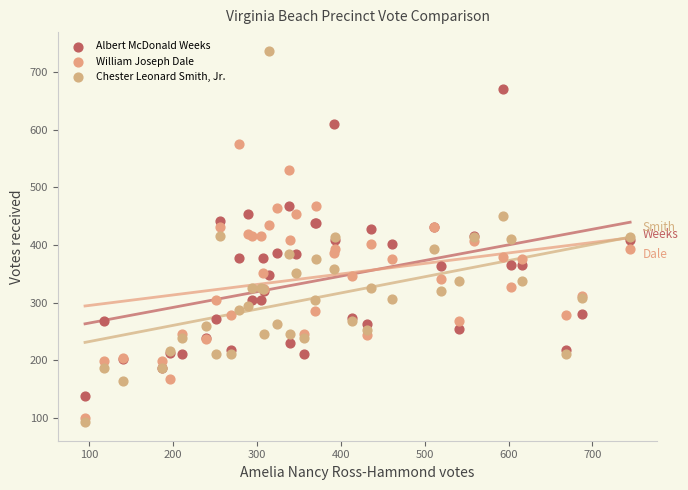

Which series contains the highest Y value?

Chester Leonard Smith, Jr.